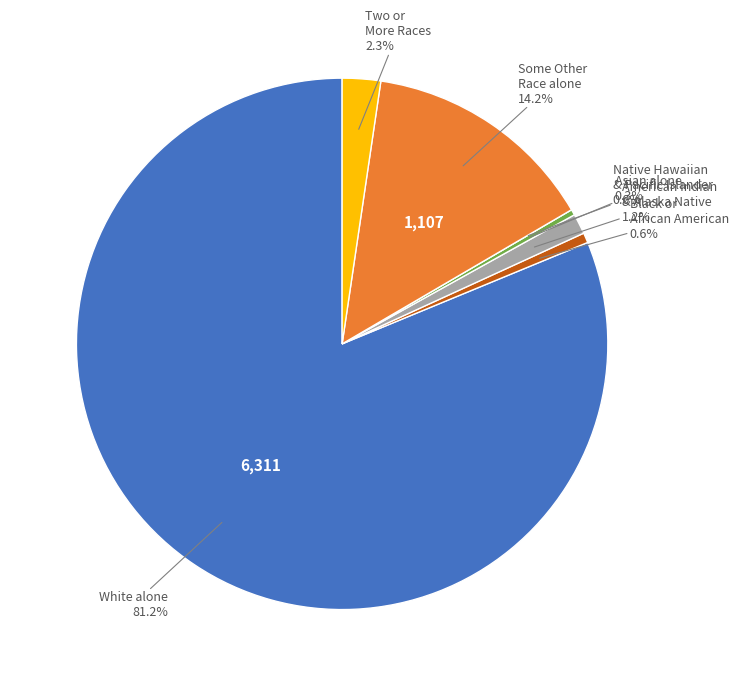

To the nearest percent, what percentage of the pie is Black or African American alone?

1%